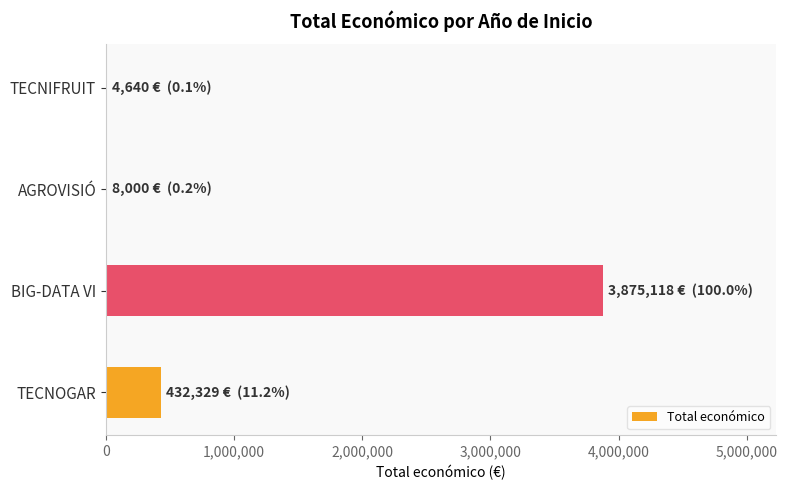

Which has a higher value, TECNIFRUIT or TECNOGAR?

TECNOGAR